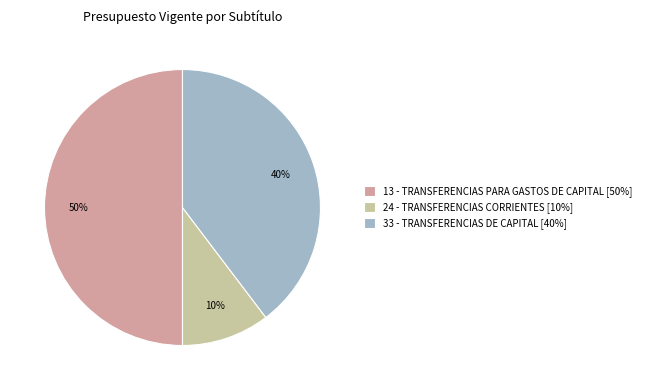

Between 24 - TRANSFERENCIAS CORRIENTES [10%] and 33 - TRANSFERENCIAS DE CAPITAL [40%], which is larger?

33 - TRANSFERENCIAS DE CAPITAL [40%]